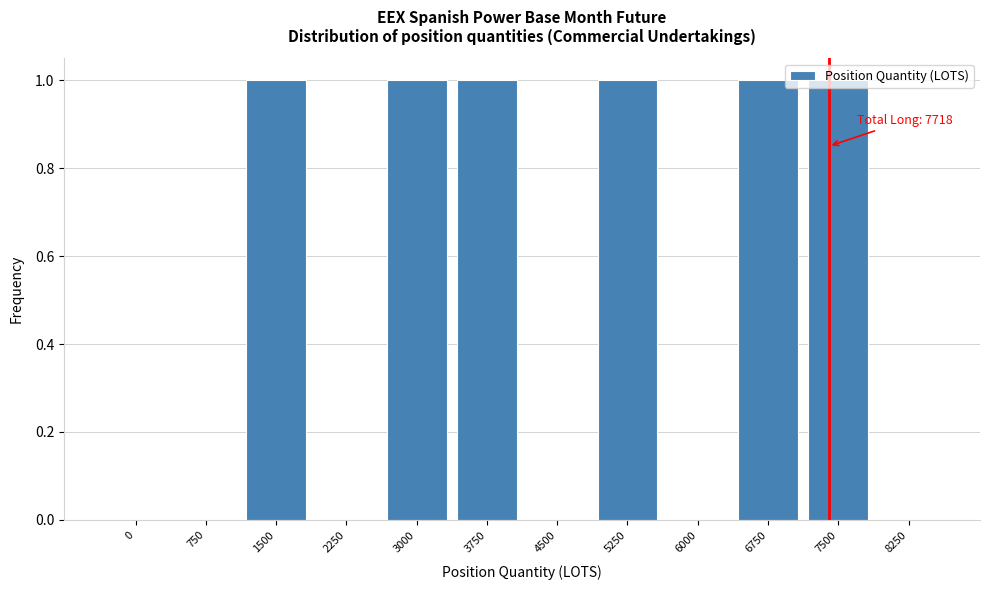

Is it true that the value at 3750 is 1?

True